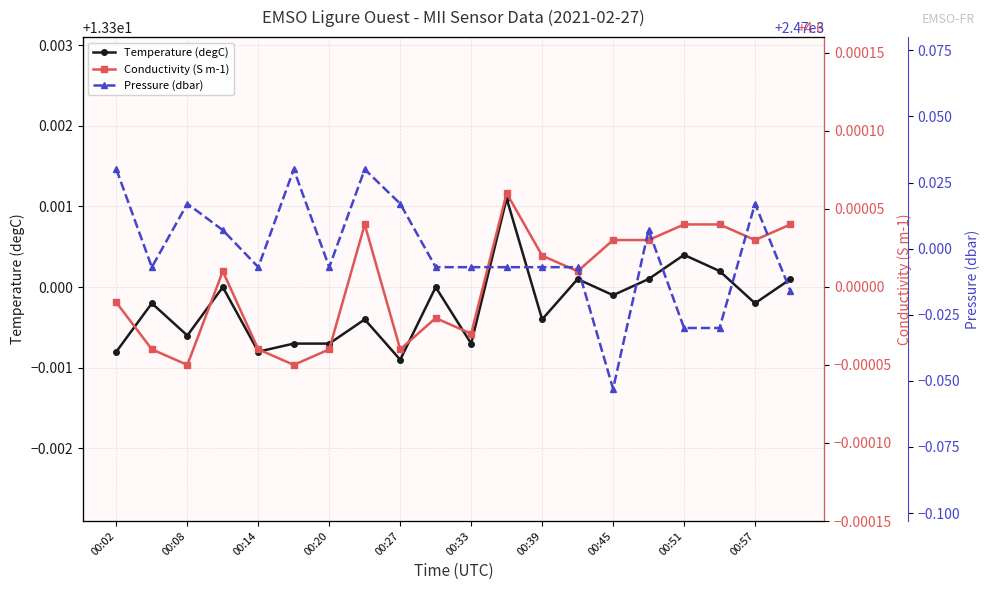

Reading left to right, transcribe all the data shown in this chart.

Temperature (degC): 13.3	13.3	13.3	13.3	13.3	13.3	13.3	13.3	13.3	13.3	13.3	13.3	13.3	13.3	13.3	13.3	13.3	13.3	13.3	13.3
Conductivity (S m-1): 4.6	4.6	4.6	4.6	4.6	4.6	4.6	4.6	4.6	4.6	4.6	4.6	4.6	4.6	4.6	4.6	4.6	4.6	4.6	4.6
Pressure (dbar): 2470.0	2470.0	2470.0	2470.0	2470.0	2470.0	2470.0	2470.0	2470.0	2470.0	2470.0	2470.0	2470.0	2470.0	2469.9	2470.0	2470.0	2470.0	2470.0	2470.0